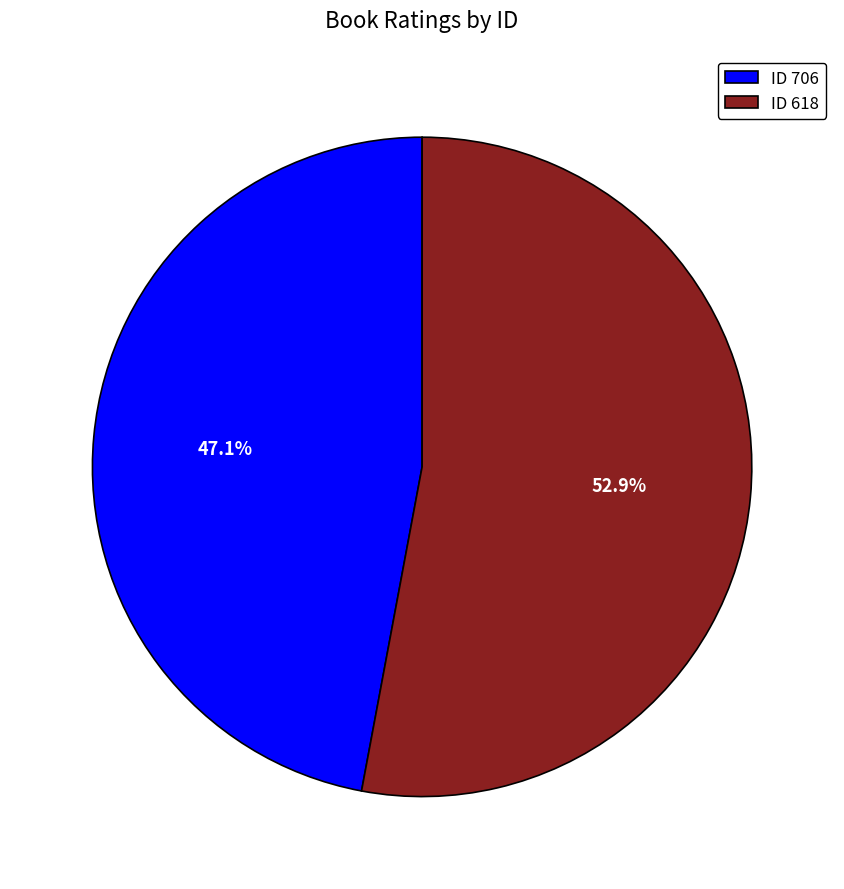

Is ID 706 the majority of the pie?

No